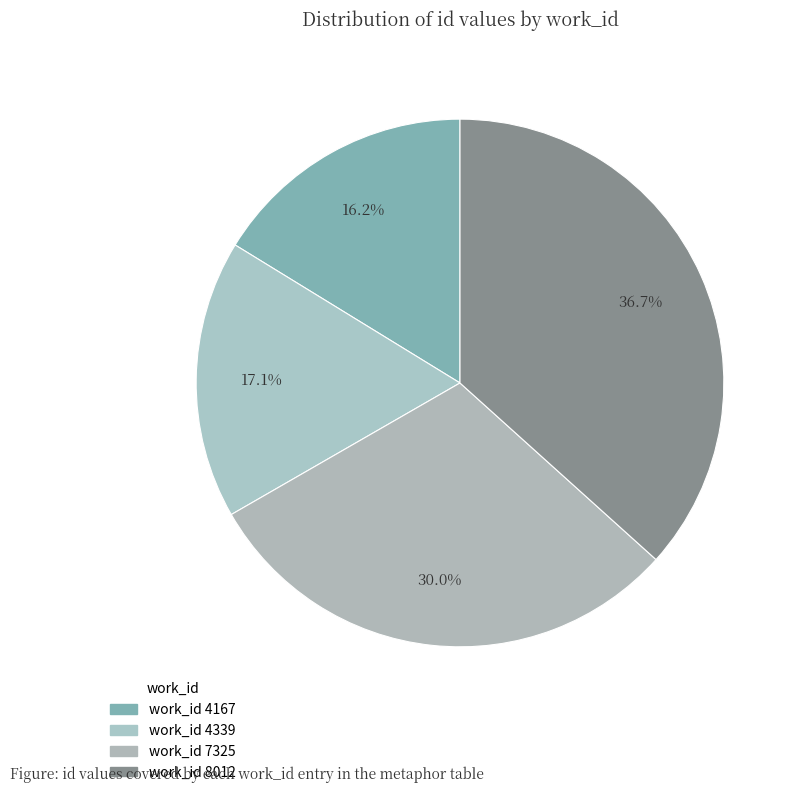

How many segments does this pie chart have?

4